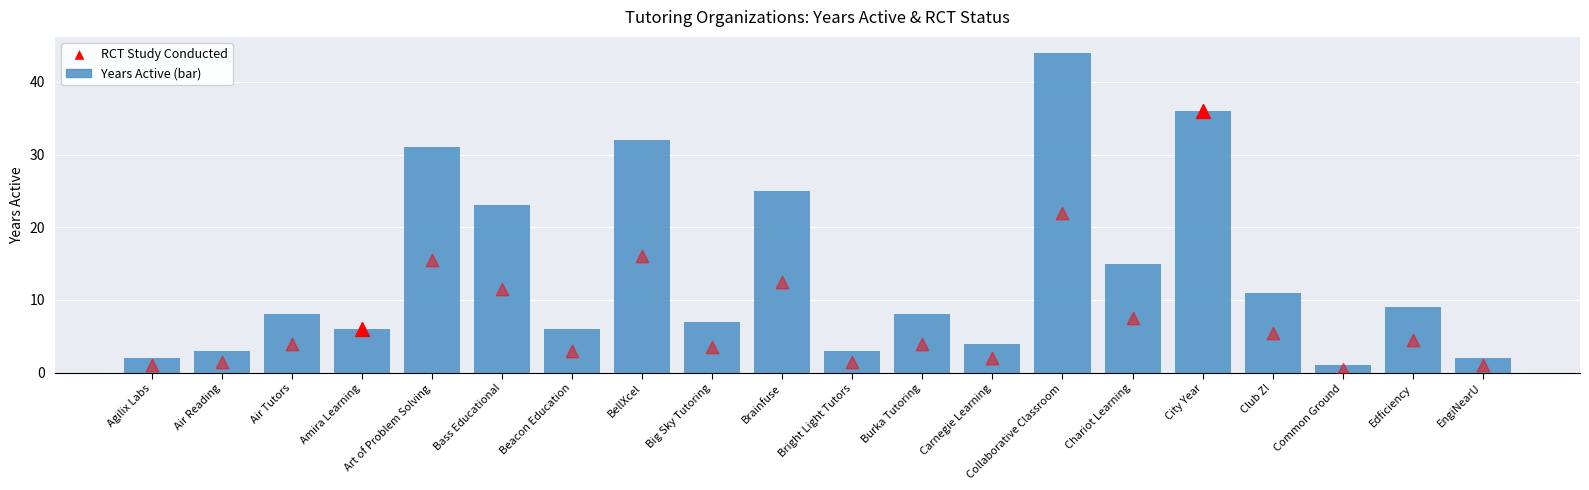

What is the change in value from Big Sky Tutoring to Brainfuse?

+18